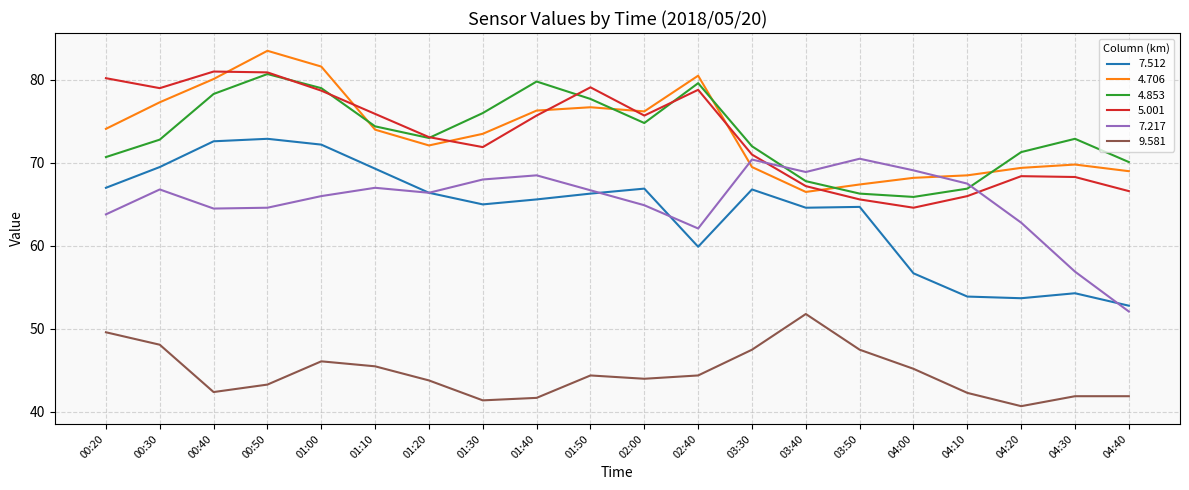

What position from the right is 04:20?

3